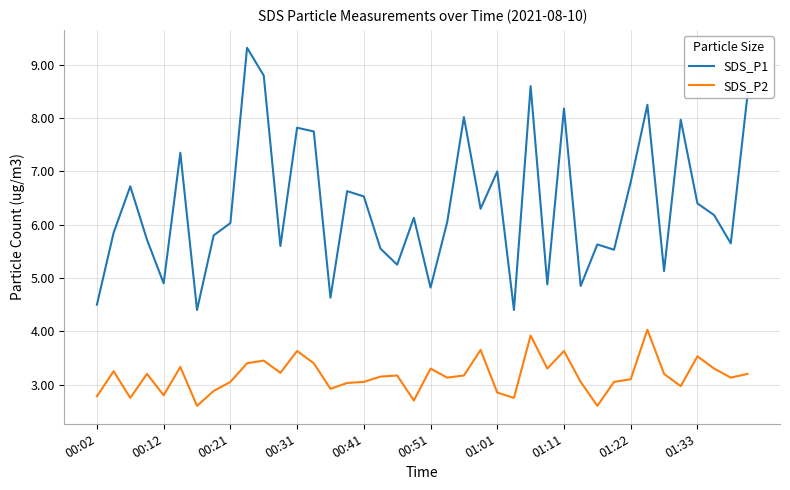

Which series has the largest total across all categories?

SDS_P1